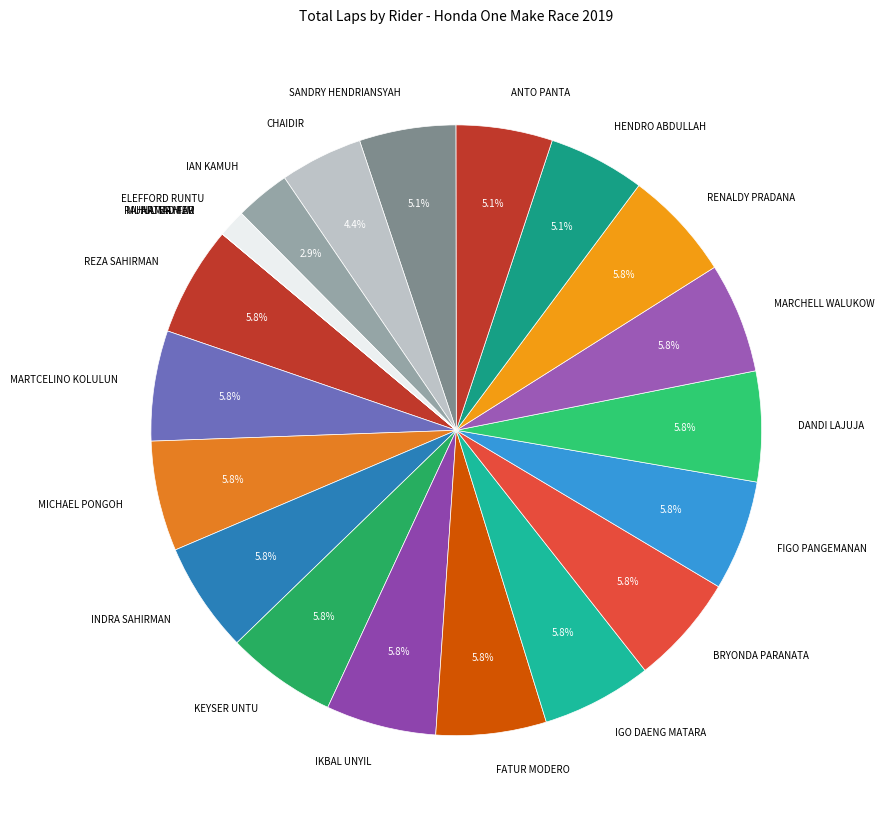

Is it true that ELEFFORD RUNTU is 1% of the pie?

True